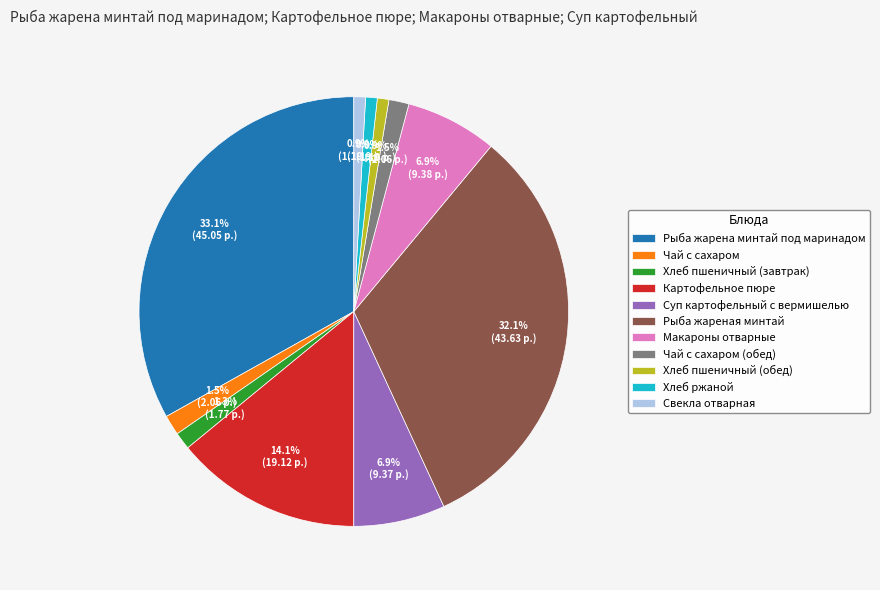

The Рыба жареная минтай slice represents 32% of the pie. True or false?

True